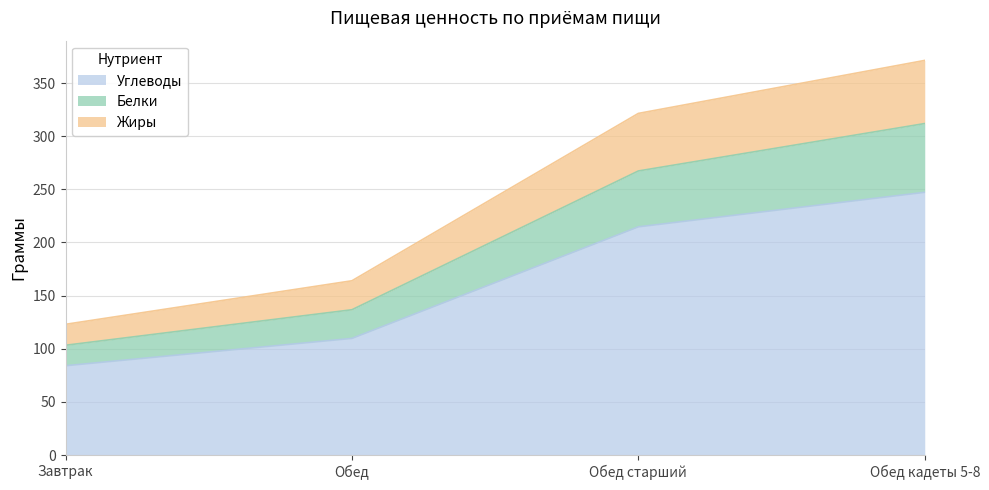

Reading left to right, transcribe all the data shown in this chart.

Углеводы: Завтрак=84.0	Обед=109.8	Обед старший=214.7	Обед кадеты 5-8=247.2
Белки: Завтрак=103.3	Обед=136.7	Обед старший=267.3	Обед кадеты 5-8=311.9
Жиры: Завтрак=123.0	Обед=164.0	Обед старший=321.4	Обед кадеты 5-8=371.3